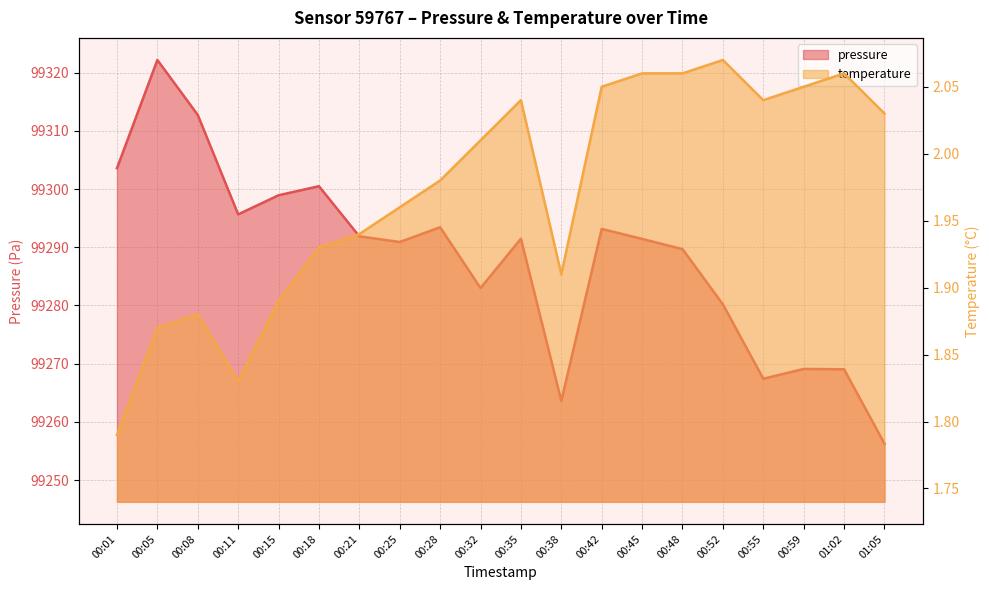

What value does the temperature series have at 00:25?

2.0